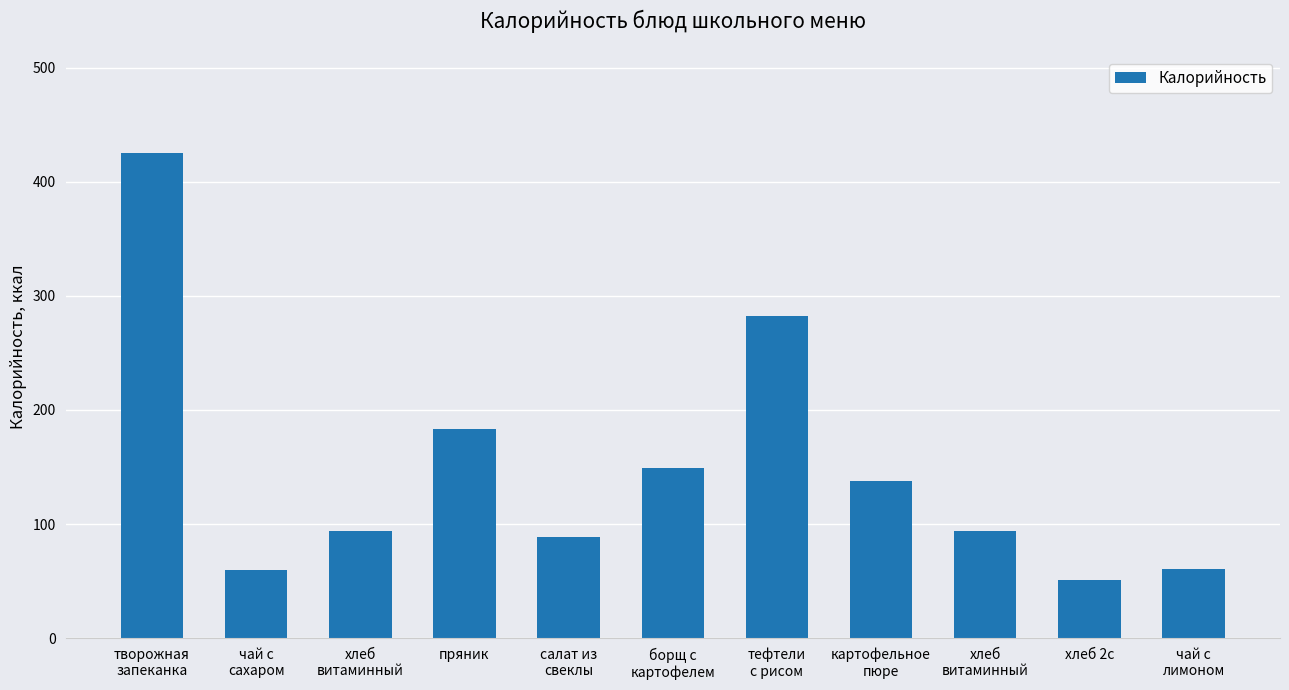

Rank the categories by value from lowest to highest.

хлеб 2с, чай с
сахаром, чай с
лимоном, салат из
свеклы, хлеб
витаминный, хлеб
витаминный, картофельное
пюре, борщ с
картофелем, пряник, тефтели
с рисом, творожная
запеканка